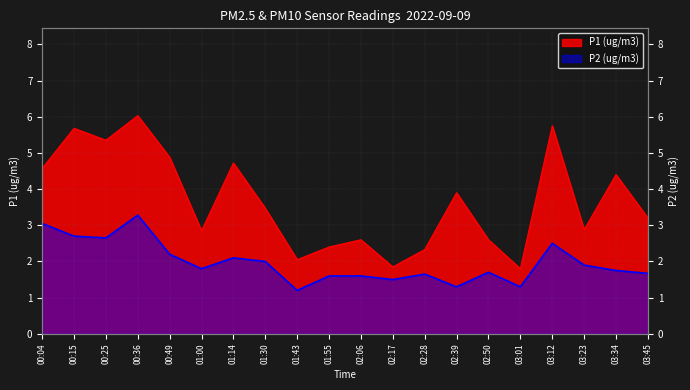

Where is the first local minimum for P1?

00:25